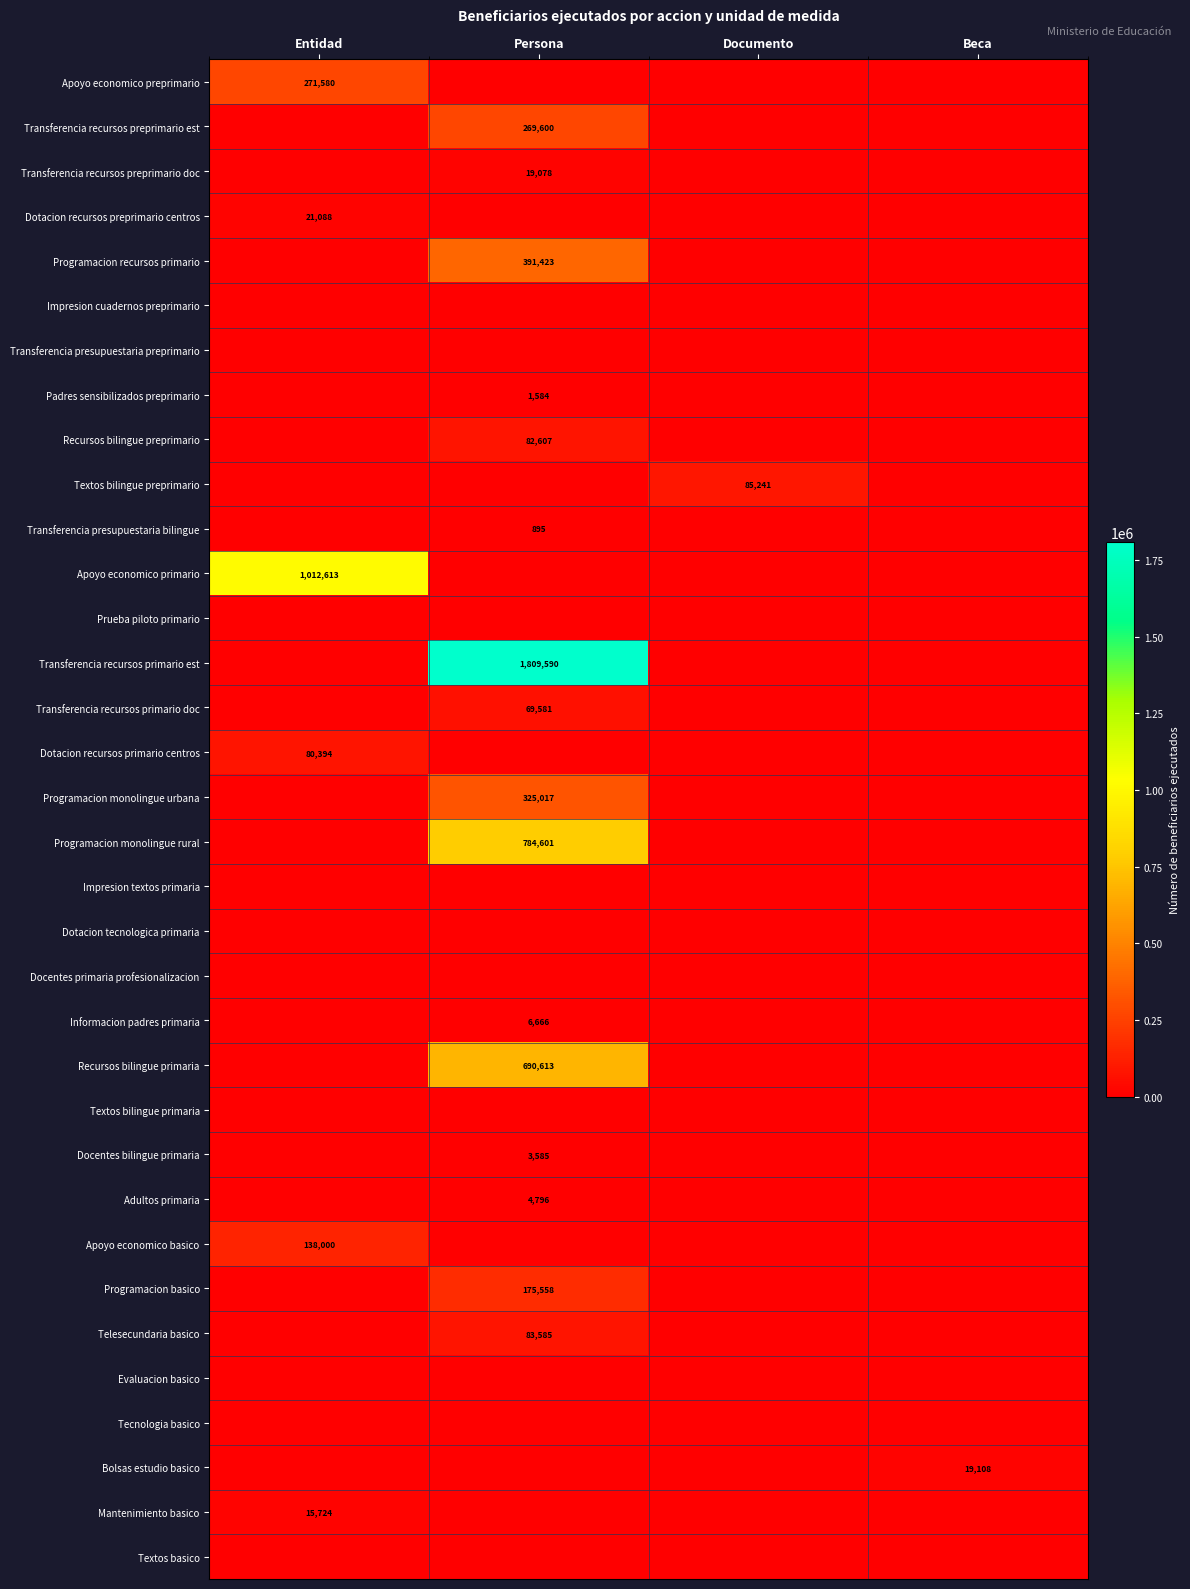

True or false: Mantenimiento basico has a value of 15724 at Entidad.

True